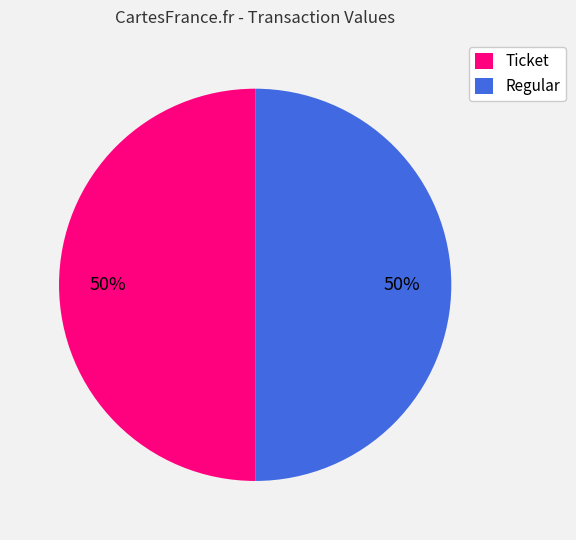

Is it true that Ticket is 50% of the pie?

True